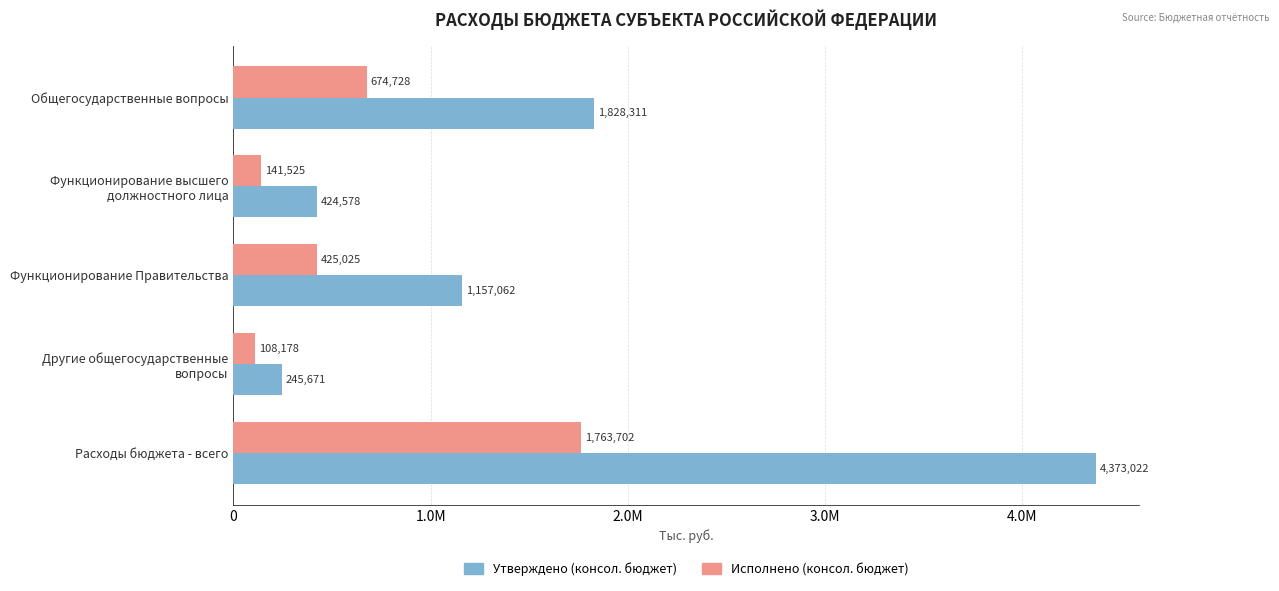

What are all the series names shown in the legend?

Утверждено (консол. бюджет), Исполнено (консол. бюджет)